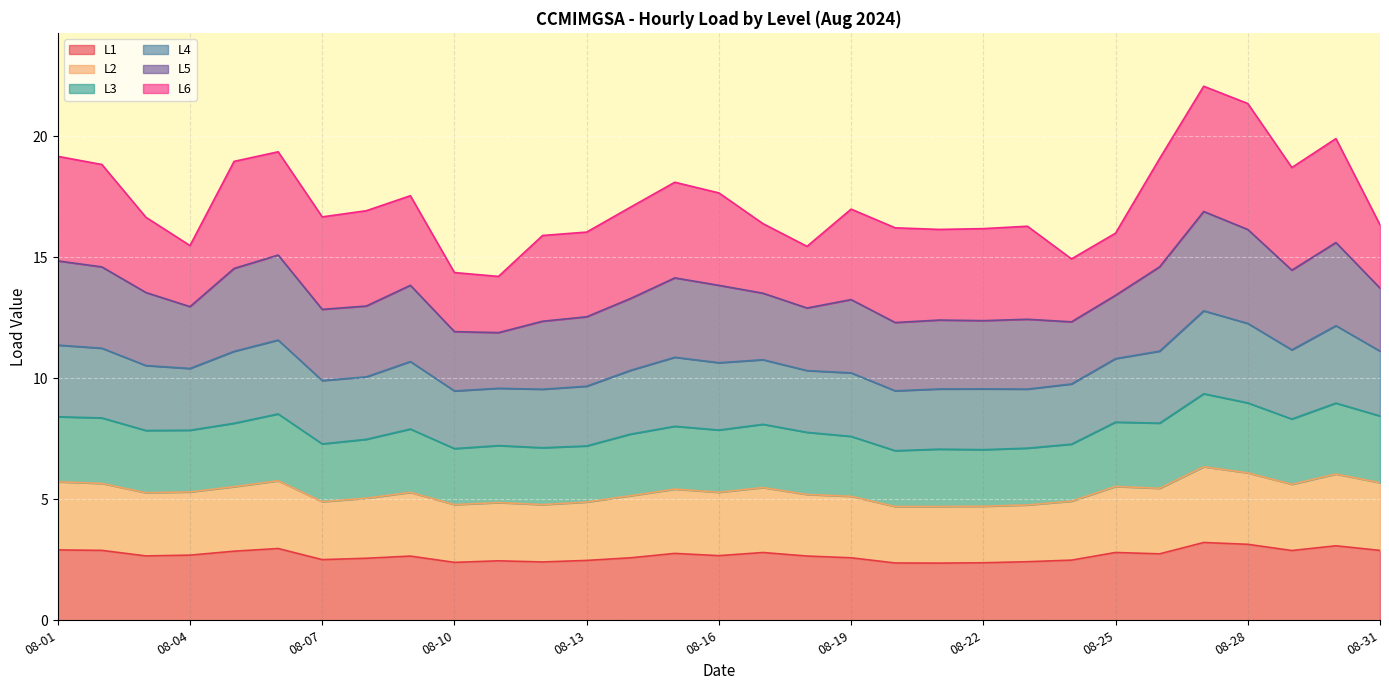

What are all the series names shown in the legend?

L1, L2, L3, L4, L5, L6